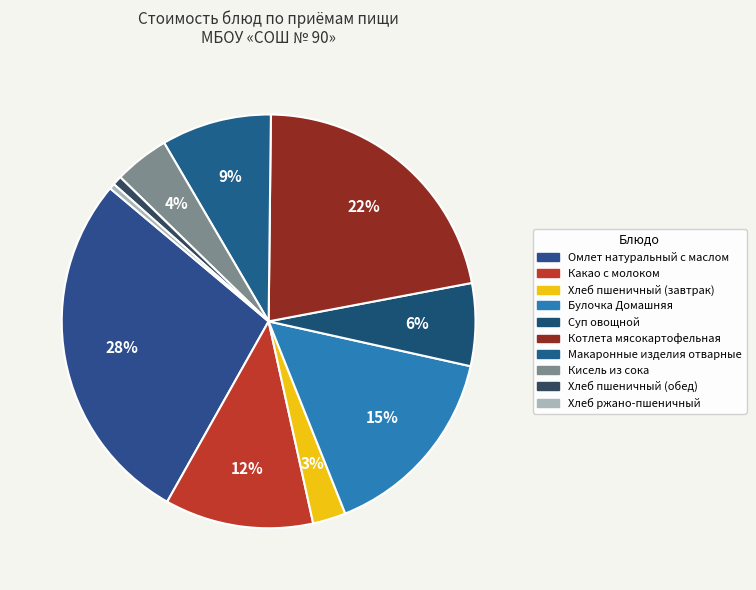

How many slices are in this pie chart?

10